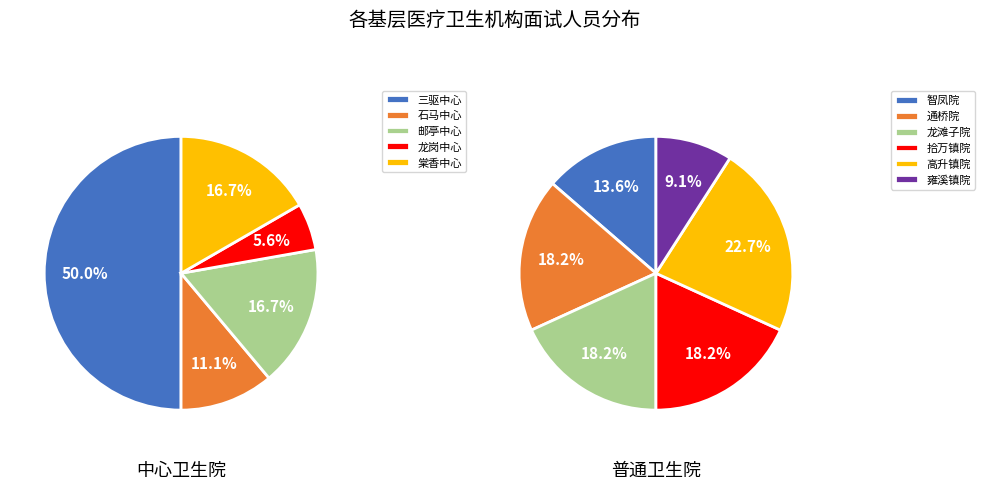

Which category has the biggest portion of the pie?

大足区三驱中心卫生院